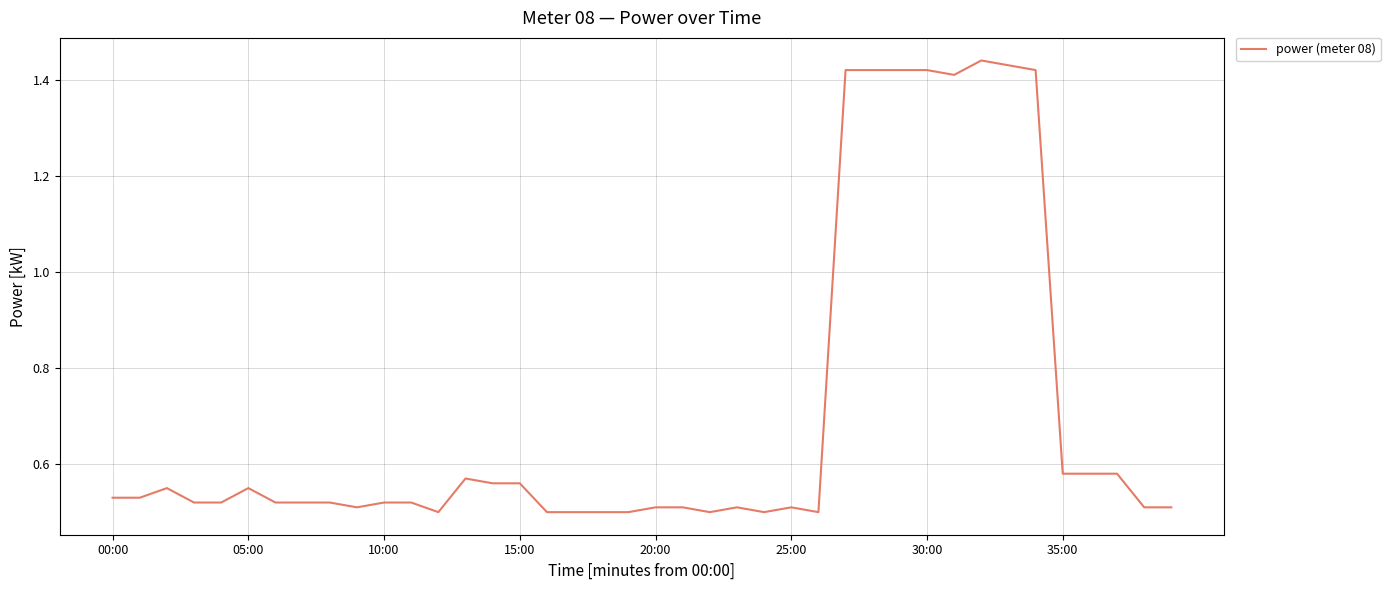

Count the number of categories in the chart.

40